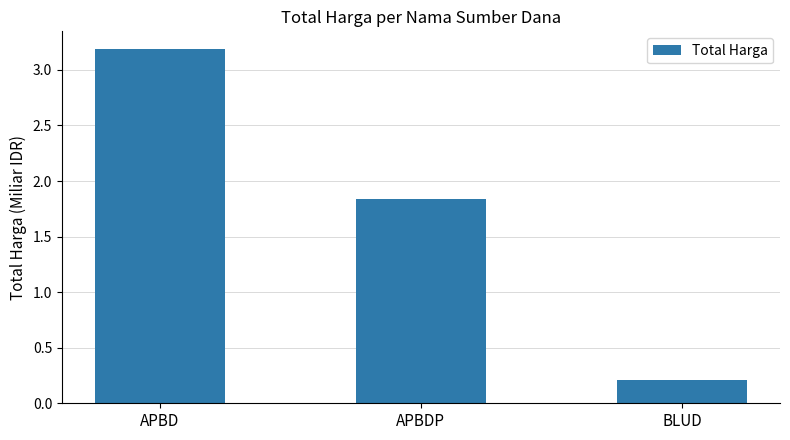

How many data points are less than 1?

1